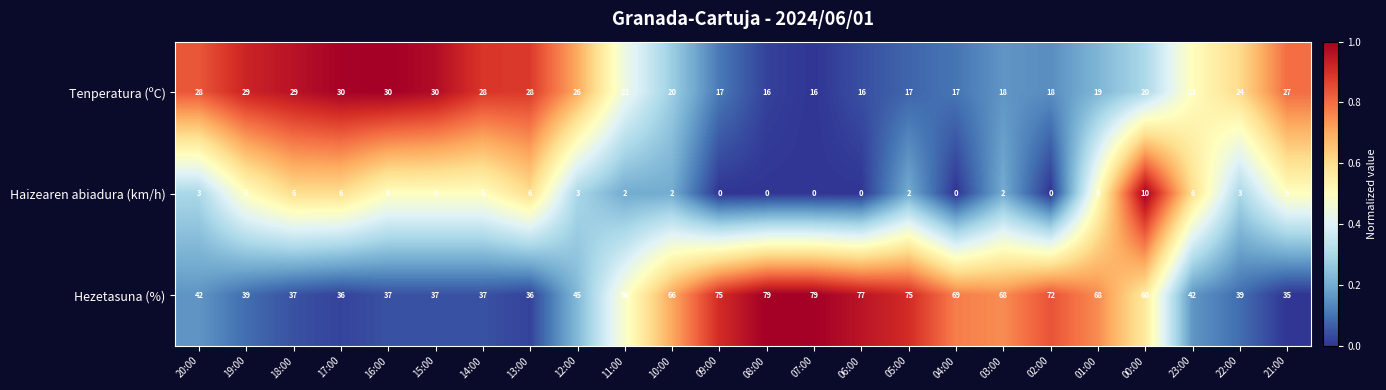

What is the difference between the maximum and second lowest values in the Tenperatura (ºC) series?

14